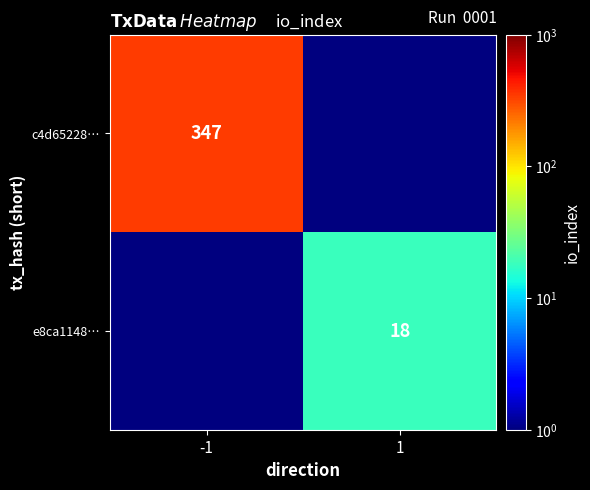

True or false: e8ca1148… has a value of 18.0 at 1.

True